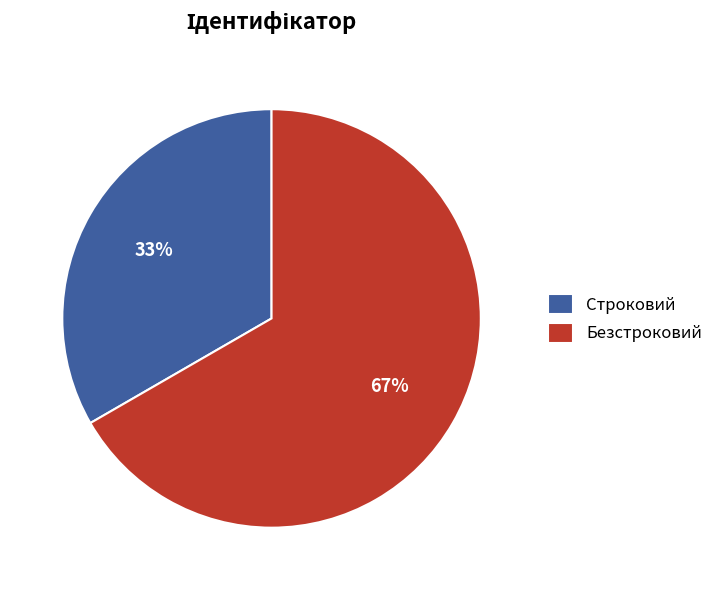

Which category has the biggest portion of the pie?

Безстроковий